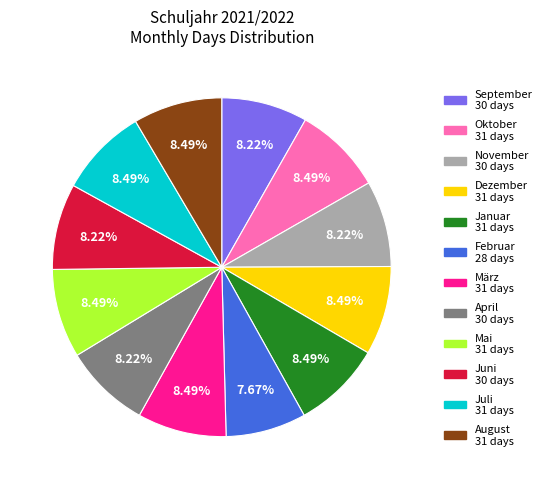

What percentage is the Juli slice, to the nearest percent?

8%